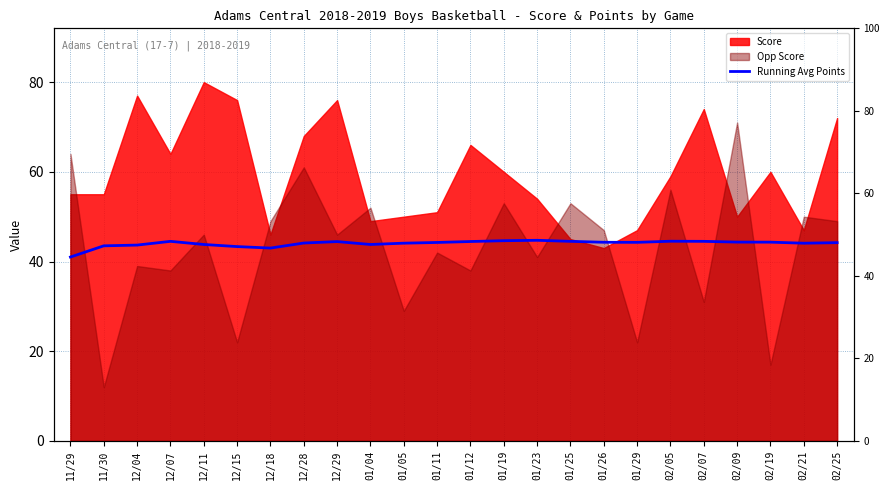

The value at 01/05 is 44.1. True or false?

True